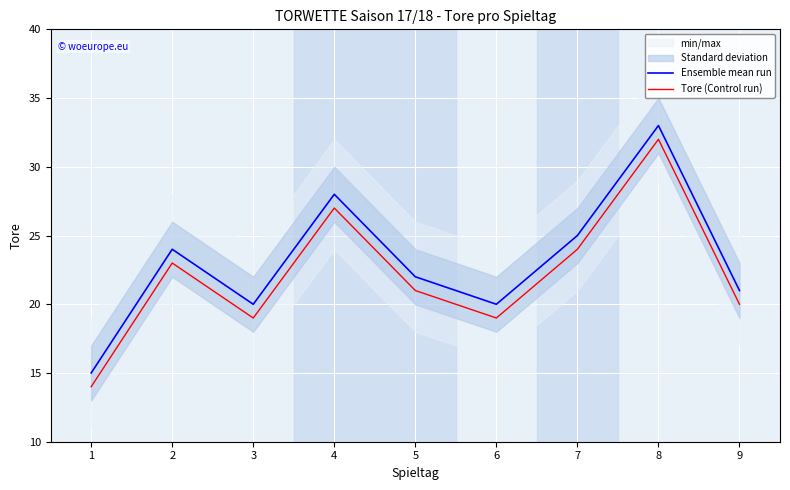

What is the value of the Tore (Control run) point at the 4th from the left?

27